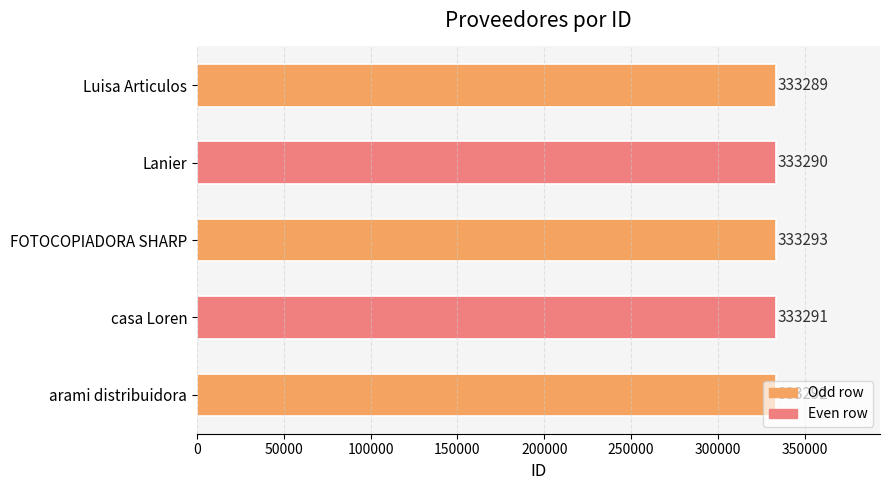

Count the values in the range 333290 to 333292.

3